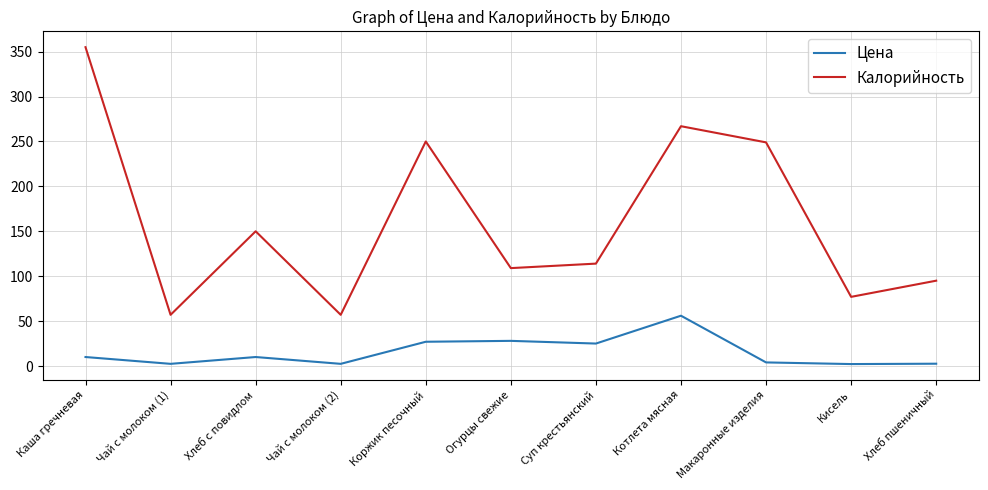

What are all the series names shown in the legend?

Цена, Калорийность